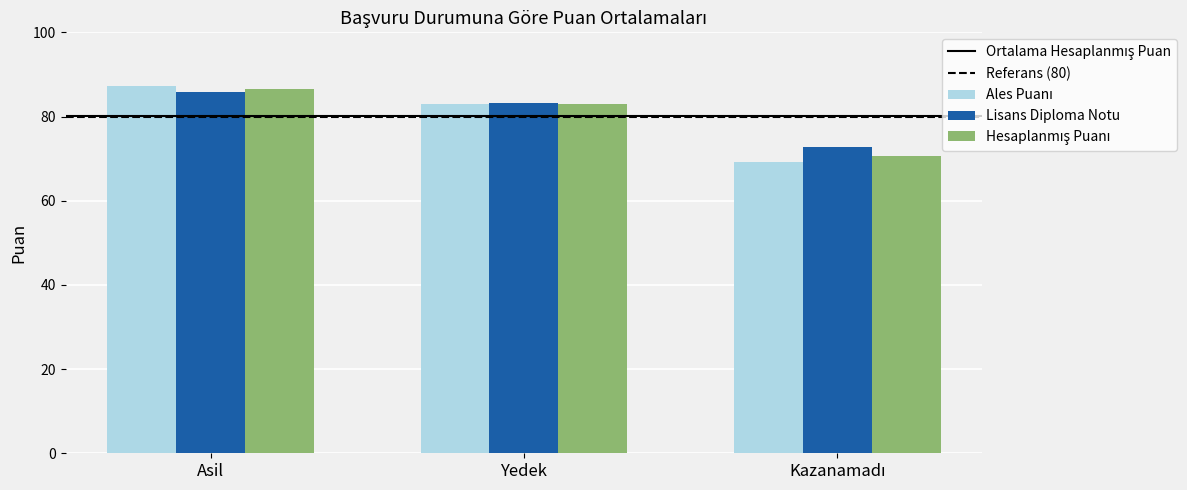

The Lisans Diploma Notu series shows 145.8 at Yedek. True or false?

False